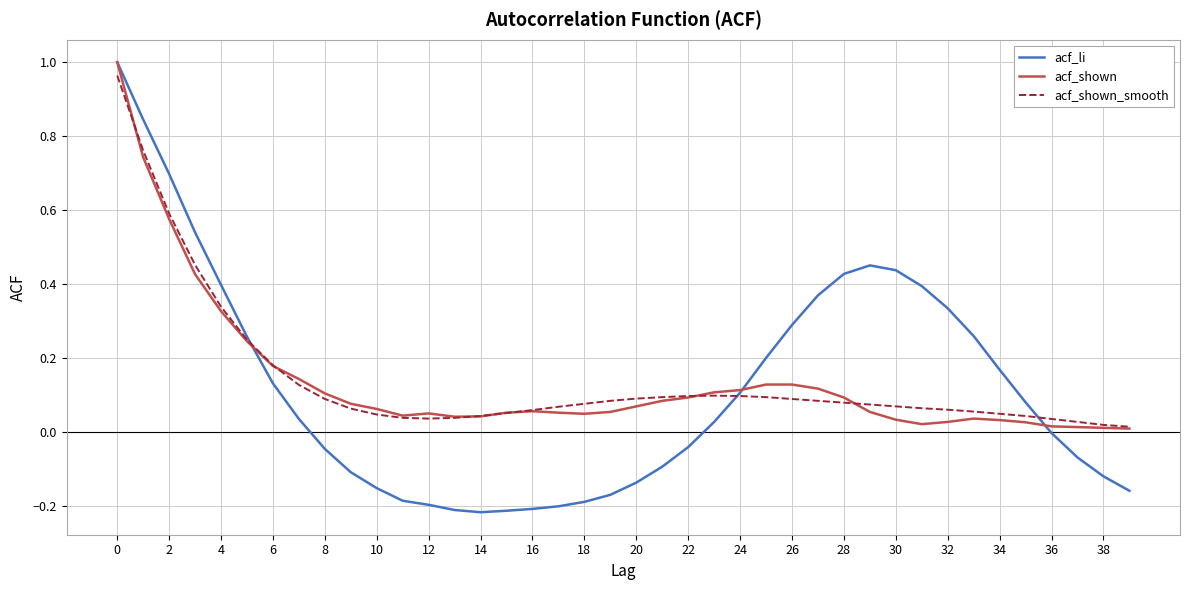

Which series has the widest spread of values?

acf_li